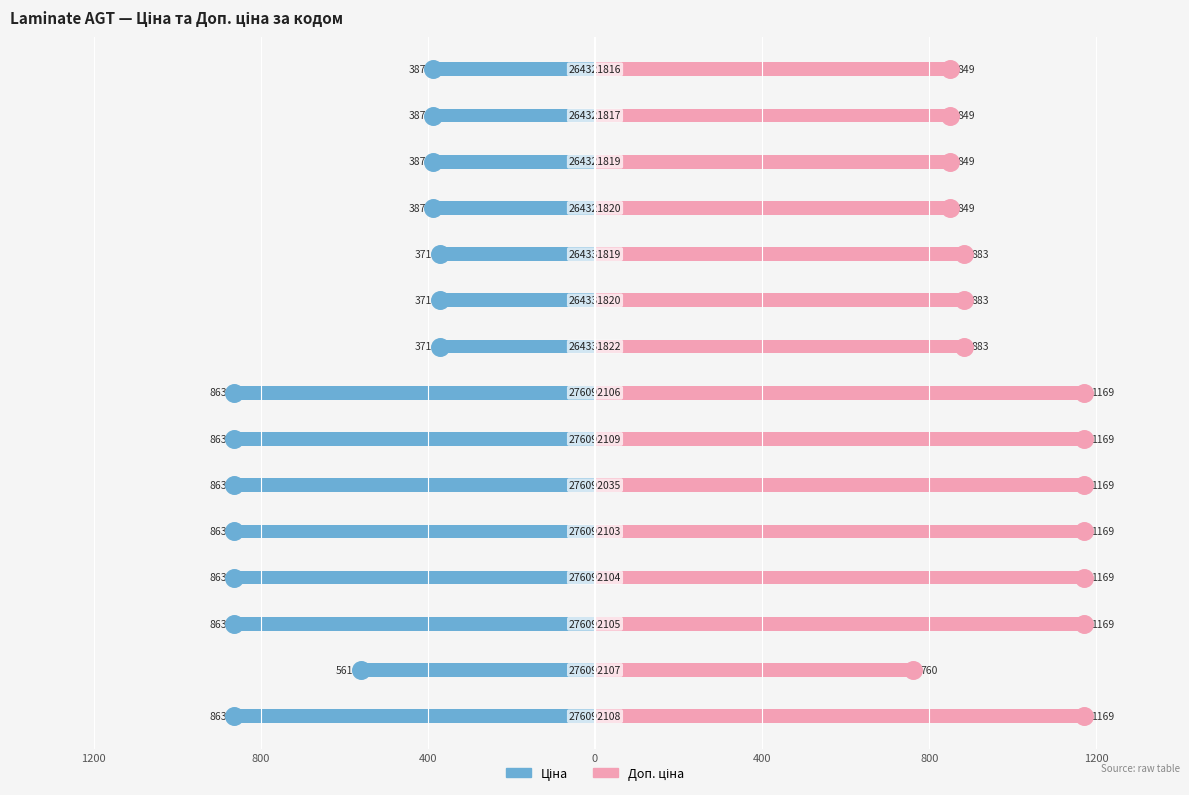

At which category is the sum across all series the highest?

8